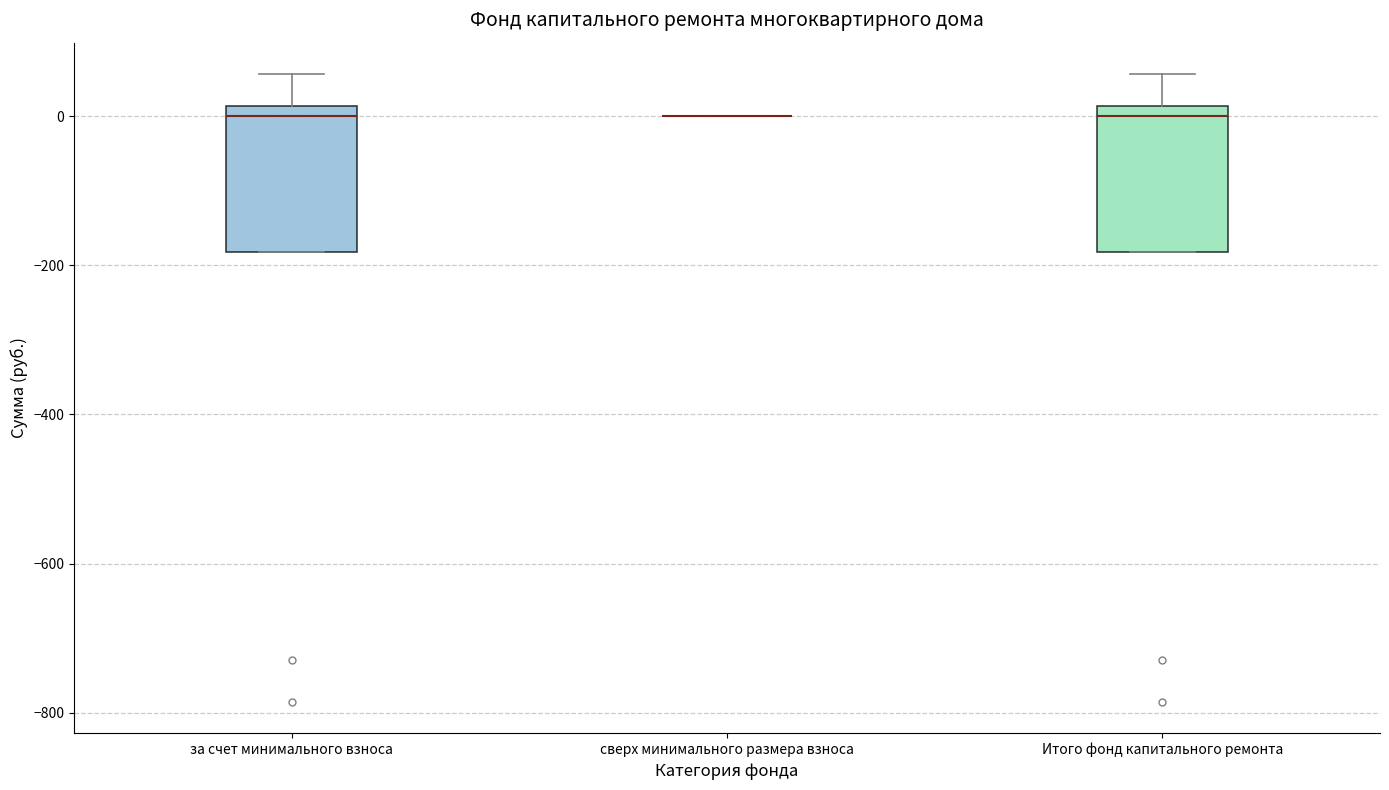

Reading left to right, transcribe this box plot: for each box, give where its median line is, the range the box spans, and where its two whiskers end, as read against the y-axis. The values are not printed on the chart, so give them approximately, as read against the axis.

за счет минимального взноса: median 0, box -180 to 20, whiskers -180 to 60
сверх минимального размера взноса: box collapsed to a line at 0, whiskers 0 to 0
Итого фонд капитального ремонта: median 0, box -180 to 20, whiskers -180 to 60